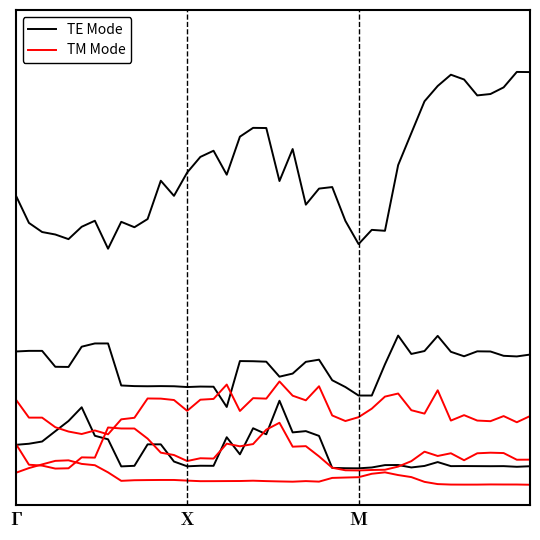

Does the chart have visible grid lines?

No